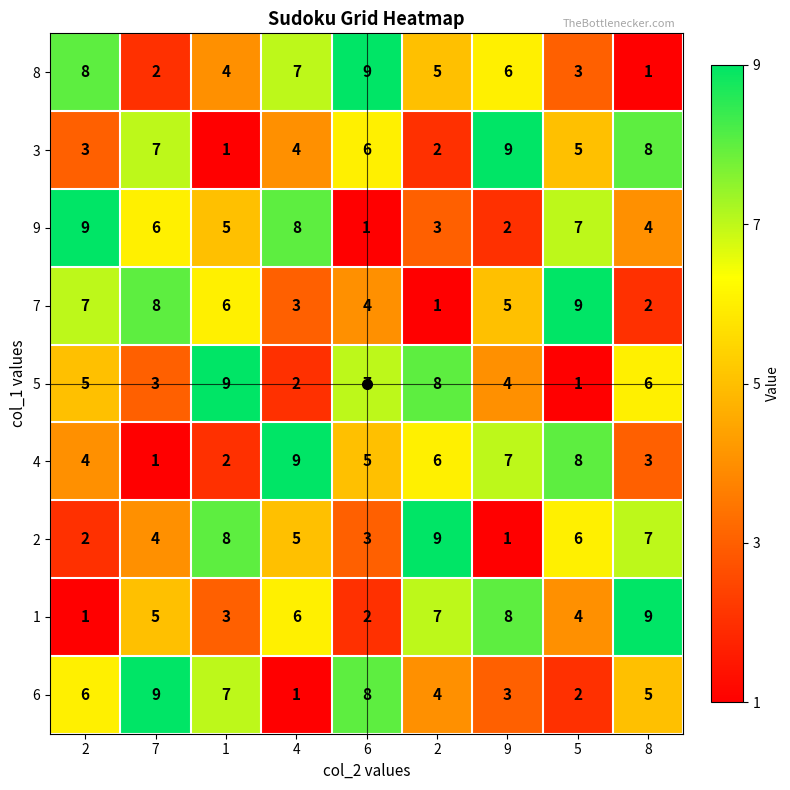

Which series has the largest range (max minus min)?

8